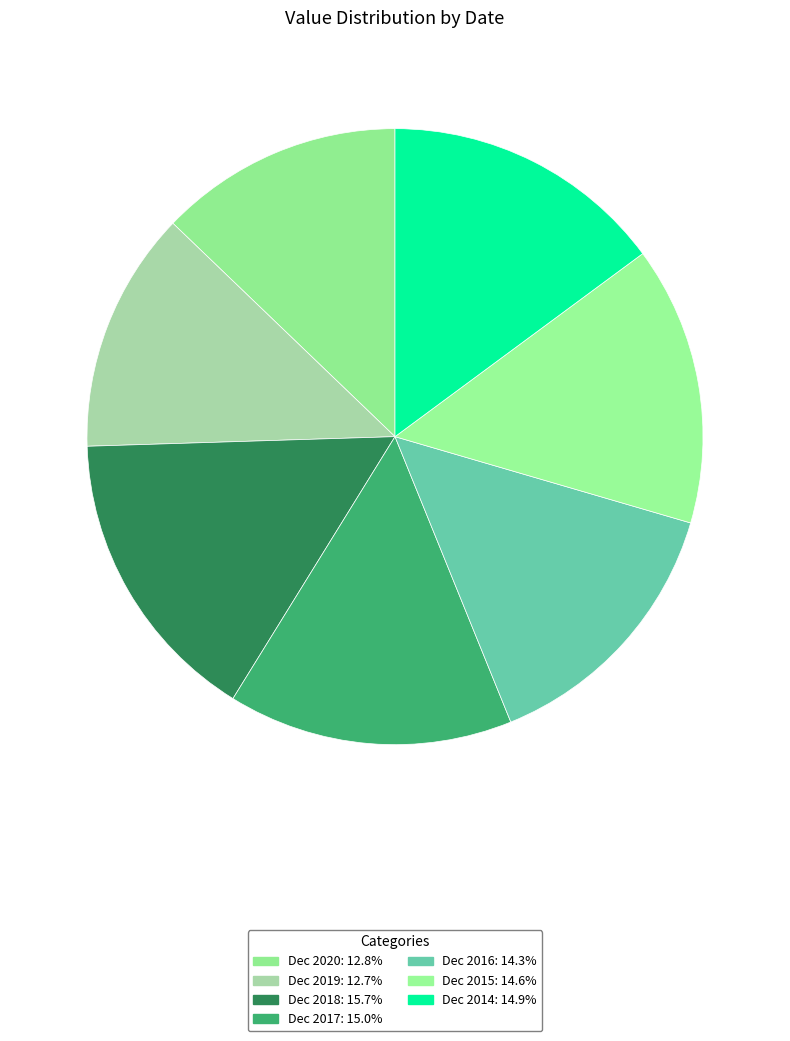

How many slices are in this pie chart?

7